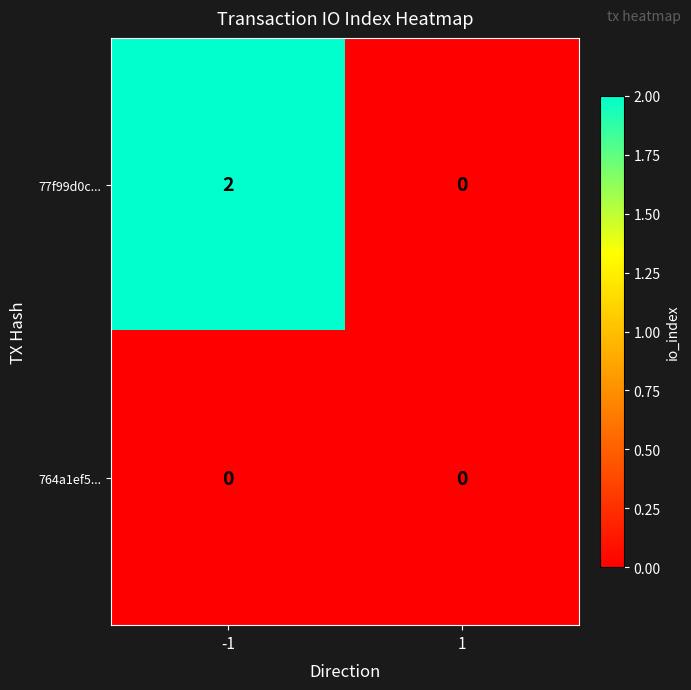

At which category is the sum across all series the highest?

-1